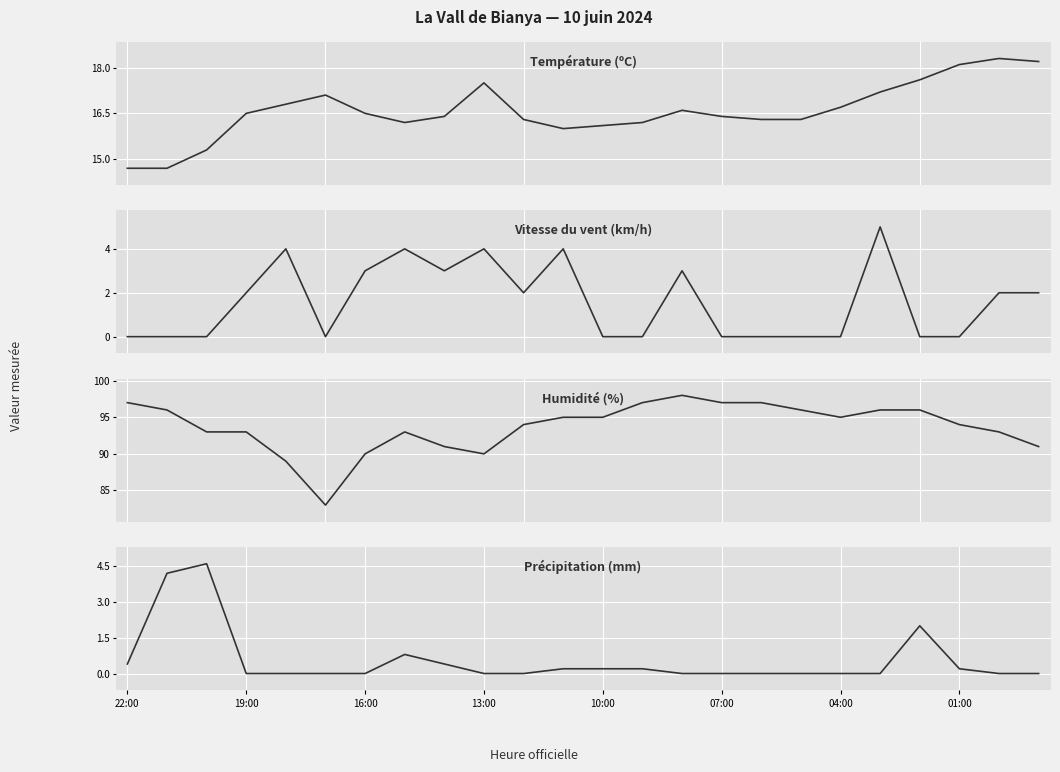

Does the chart display data point markers on the line(s)?

No